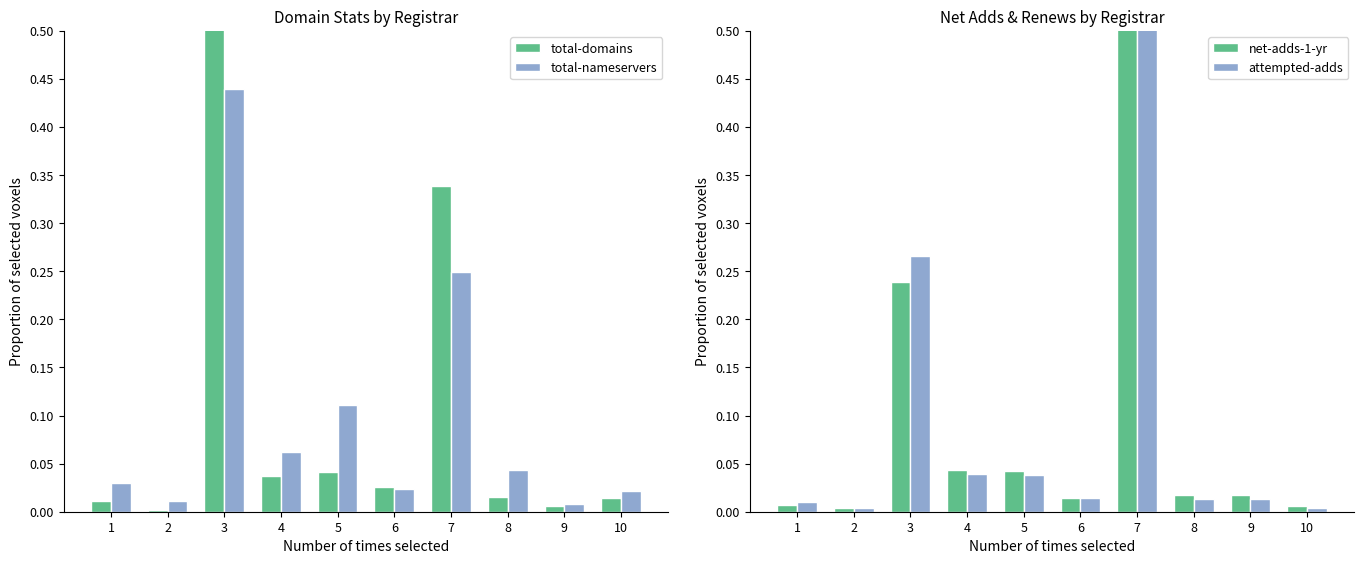

What is the value of the net-adds-1-yr bar at the 3rd from the left?

0.2